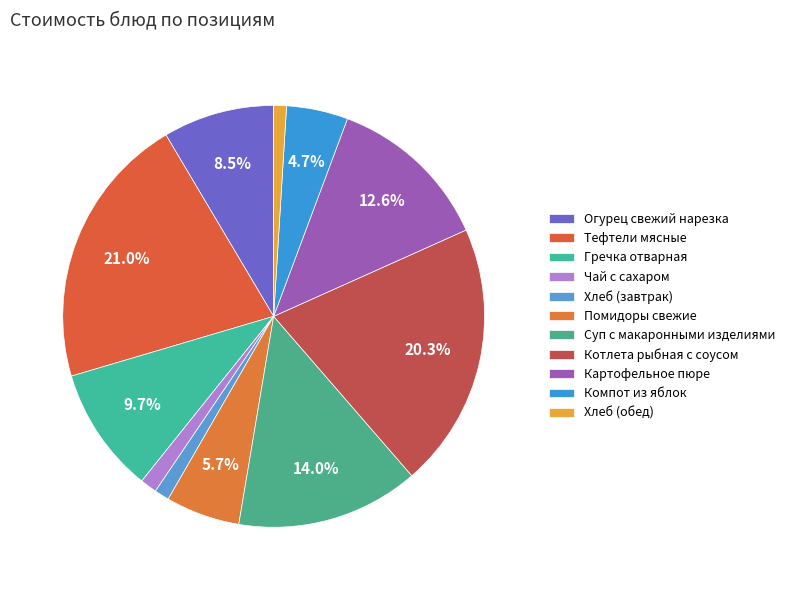

Is the sum of Огурец свежий нарезка and Хлеб (завтрак) greater than half?

No